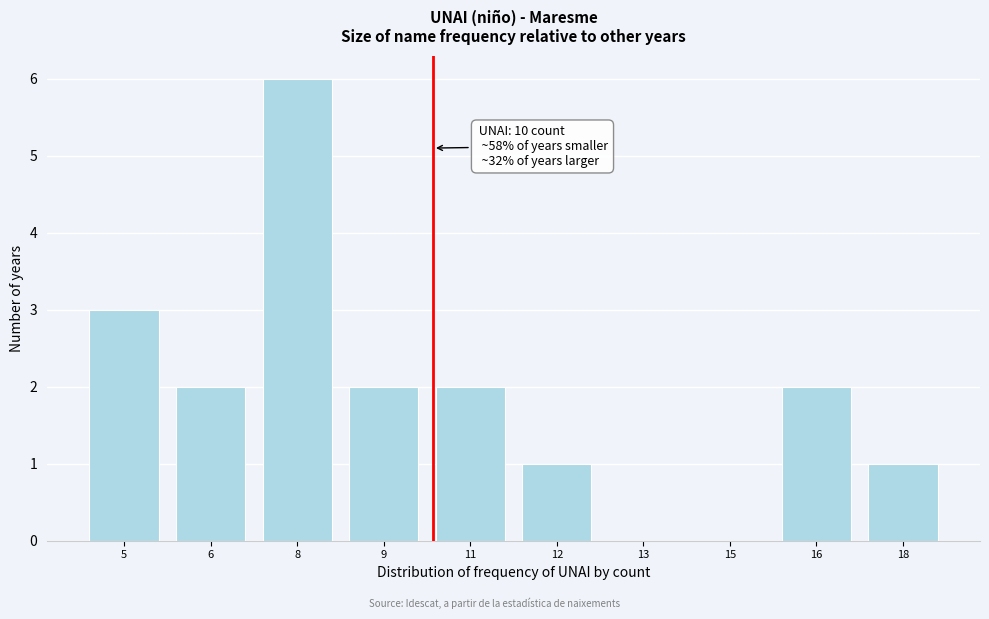

Reading right to left, list all the values displayed in this chart.

18=1	16=2	15=0	13=0	12=1	11=2	9=2	8=6	6=2	5=3